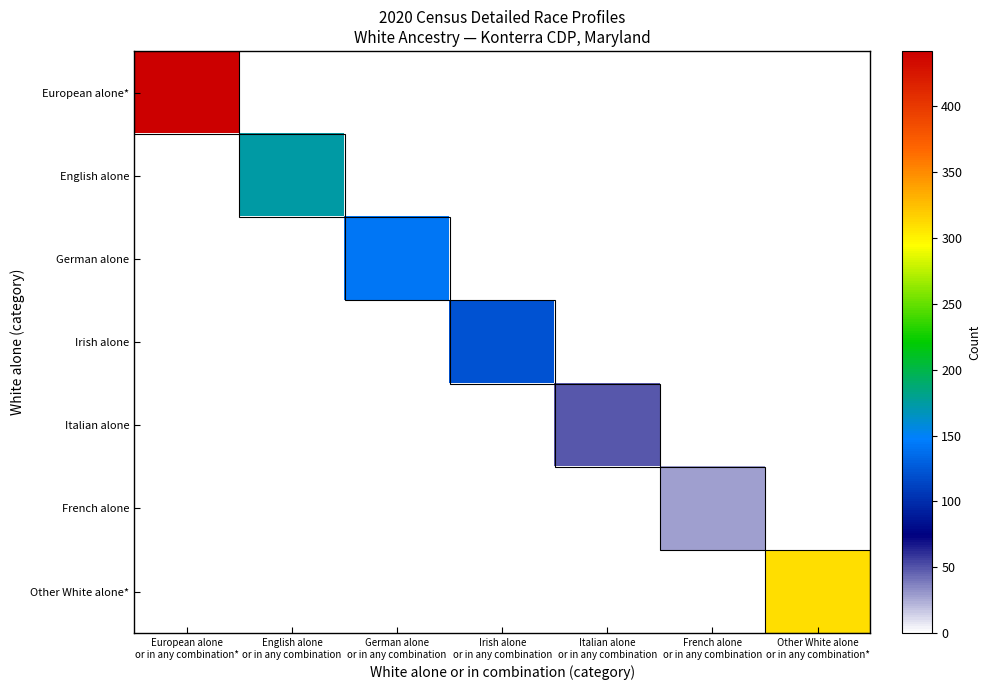

At Irish alone or in any combination, list the series in order from smallest to largest.

European alone*, English alone, German alone, Italian alone, French alone, Other White alone*, Irish alone